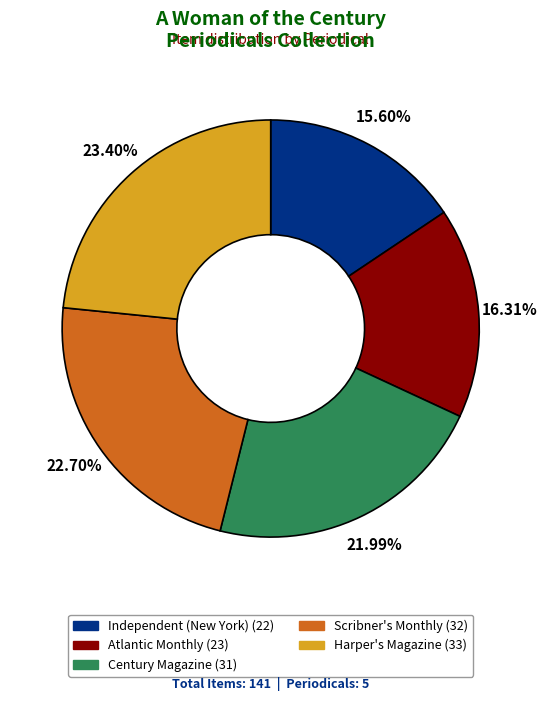

What is the total percentage of Atlantic Monthly and Independent (New York)?

31.9%